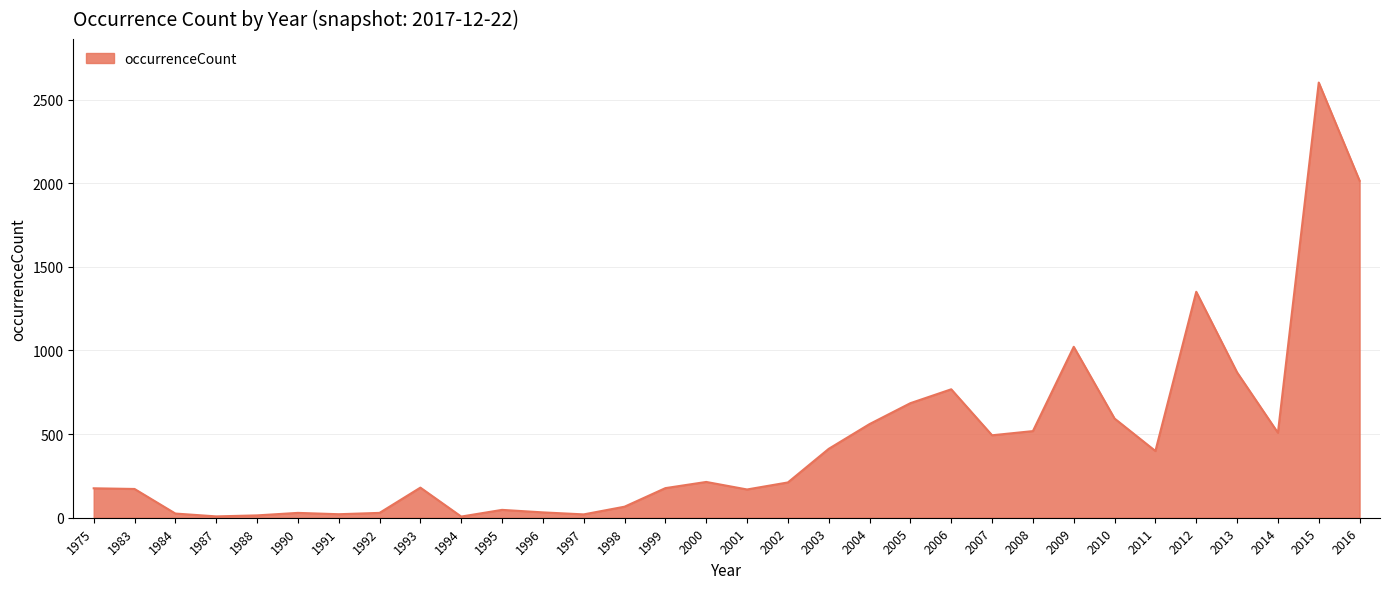

Count the number of data series in this chart.

1